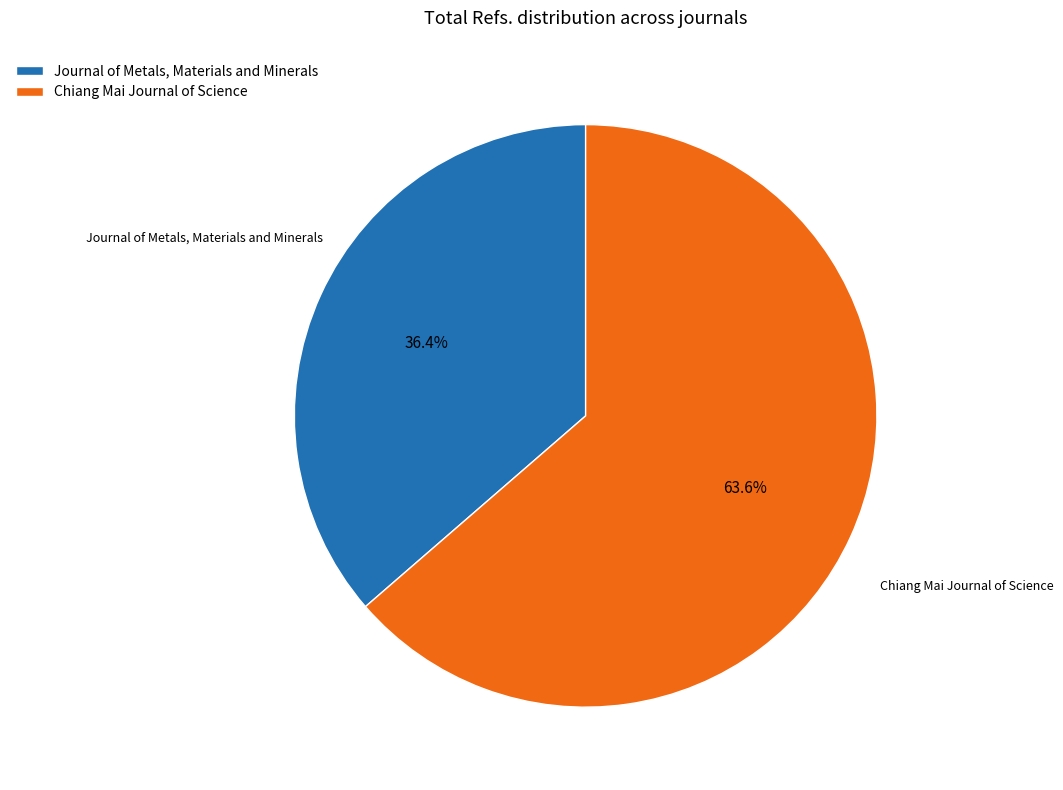

To the nearest percent, what portion does Chiang Mai Journal of Science represent?

64%